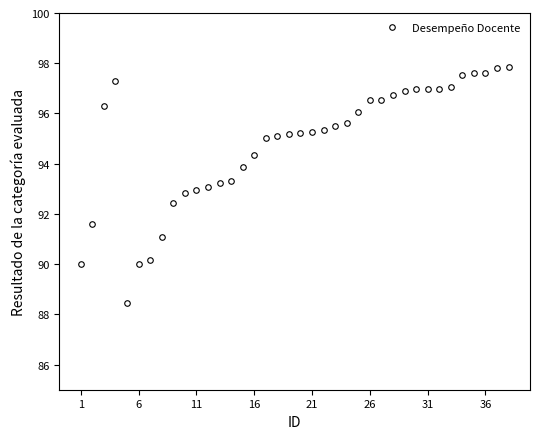

What is the minimum value shown in the chart?

88.5